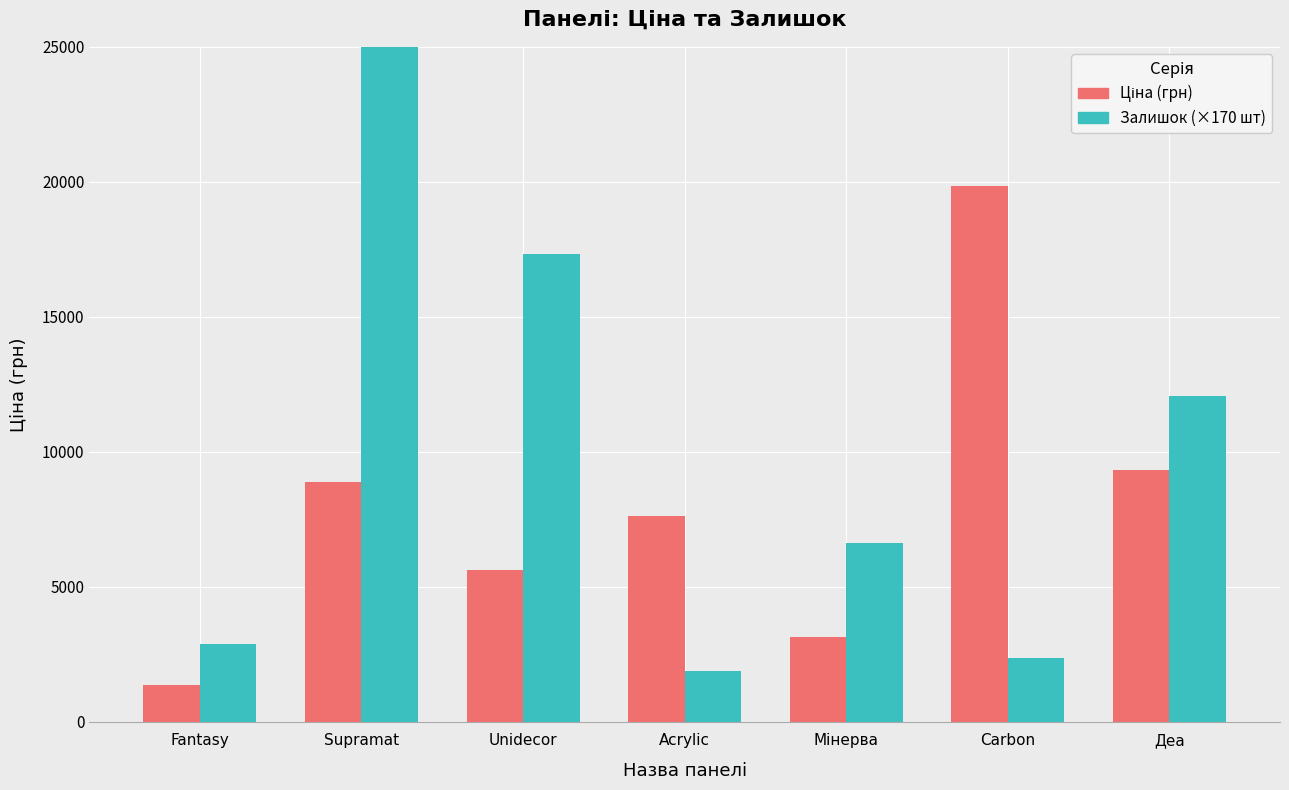

Reading left to right, transcribe all the data shown in this chart.

Ціна (грн): Fantasy=1366.3	Supramat=8874.6	Unidecor=5636.0	Acrylic=7641.9	Мінерва=3136.8	Carbon=19831.1	Деа=9321.4
Залишок (×170 шт): Fantasy=2890.0	Supramat=189720.0	Unidecor=17340.0	Acrylic=1870.0	Мінерва=6630.0	Carbon=2380.0	Деа=12070.0